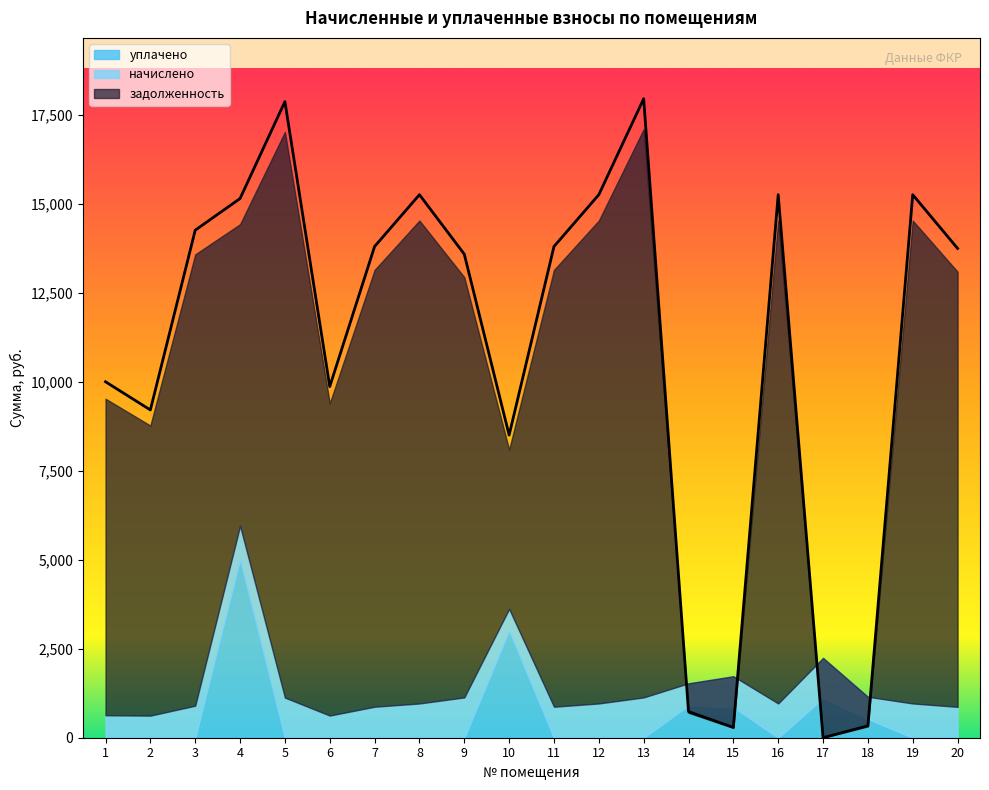

How many times do уплачено and задолженность cross each other?

4